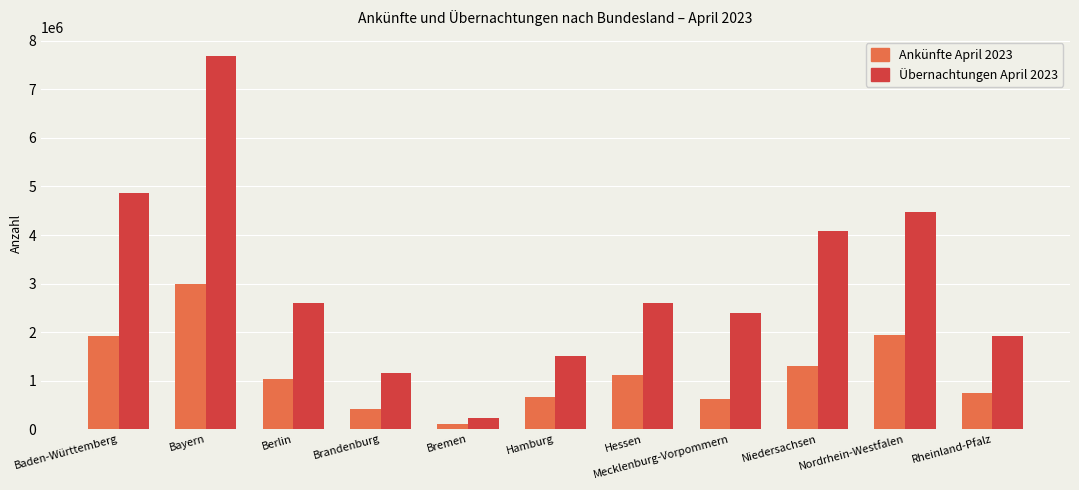

Which category has the highest value in the Ankünfte April 2023 series?

Bayern